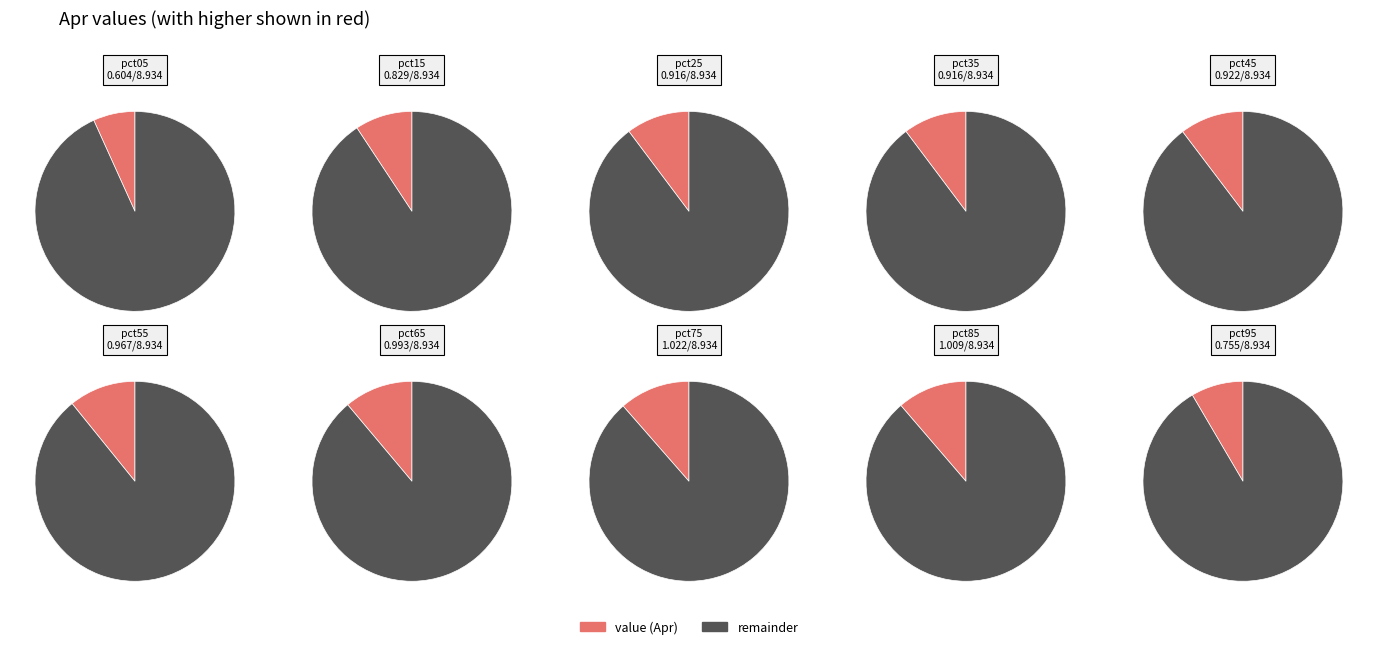

To the nearest percent, what portion does pct25 represent?

10%